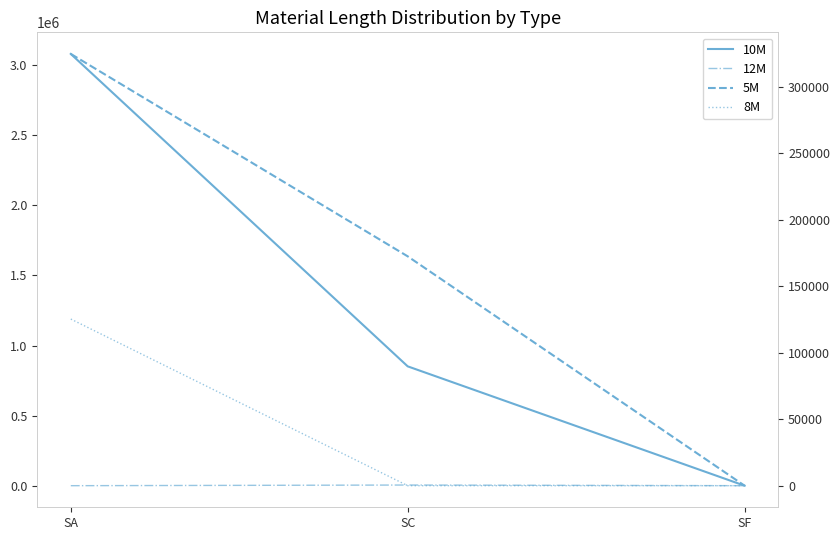

What is the difference between the highest and lowest values at SA?

3080503